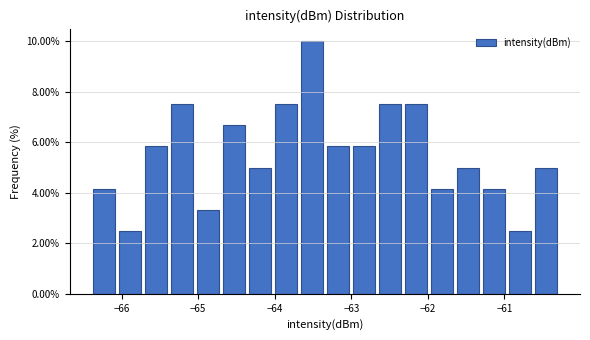

Read against the x-axis, roughly where is the centre of the tallest bar?

-63.5